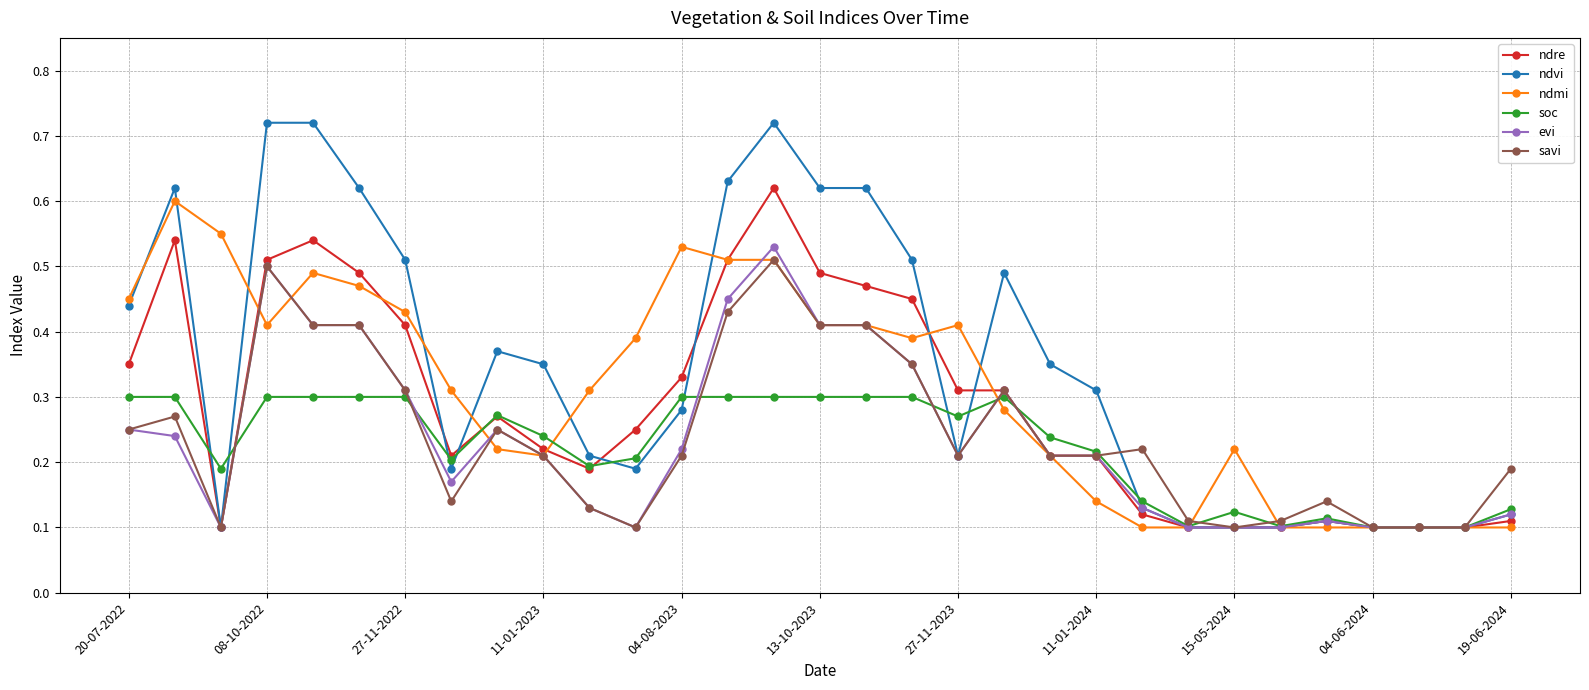

What are all the series names shown in the legend?

ndre, ndvi, ndmi, soc, evi, savi